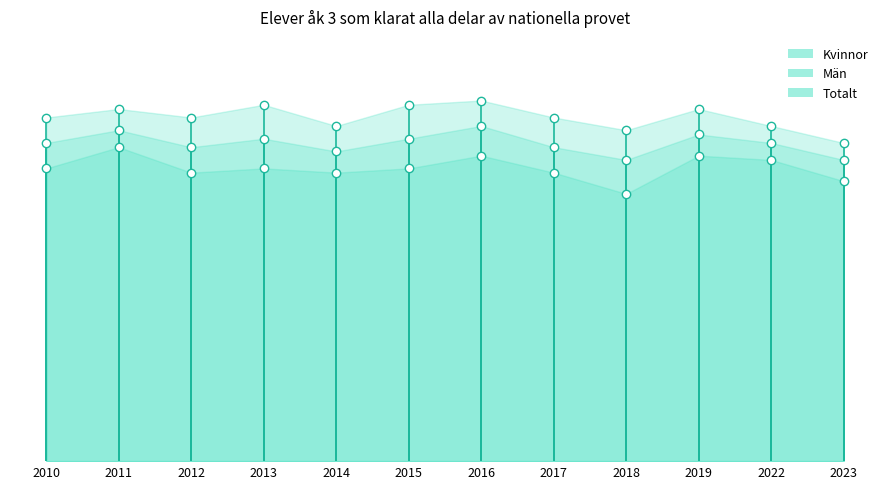

What is the difference between the maximum and minimum values in the Män series?

11